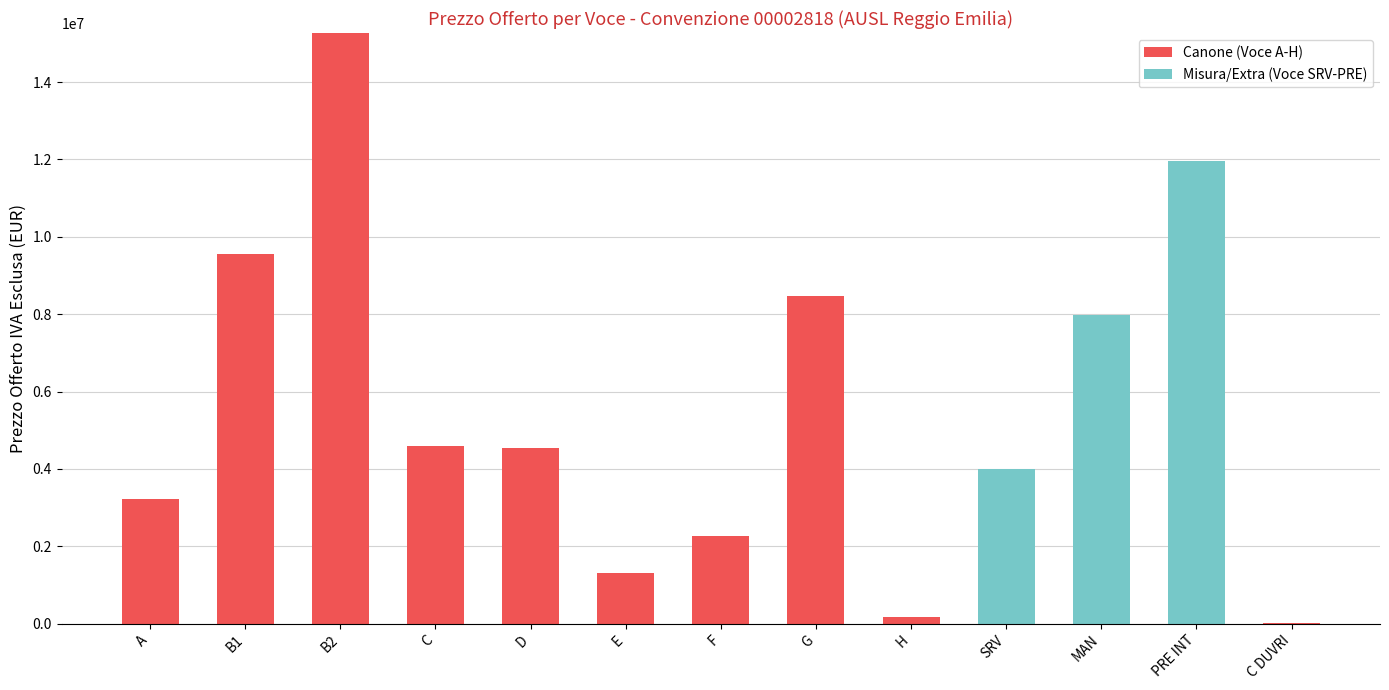

At which category is the sum across all series the highest?

B2